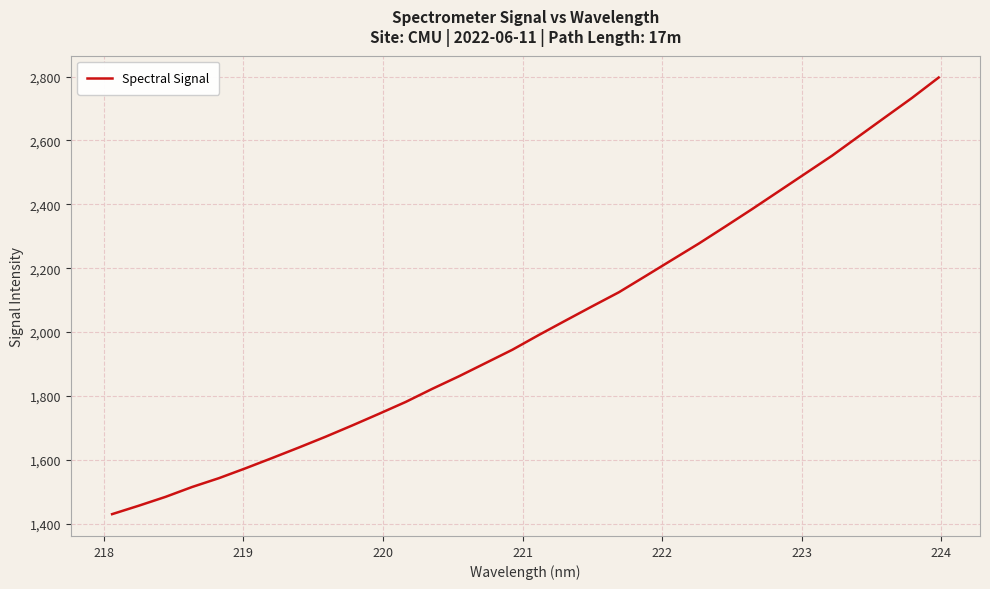

Is this an area chart (filled region under the line)?

No